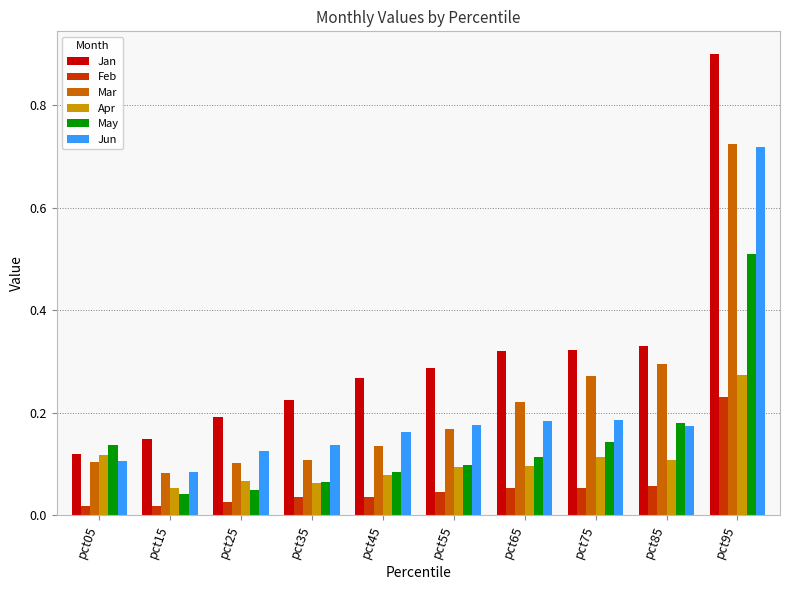

What are all the series names shown in the legend?

Jan, Feb, Mar, Apr, May, Jun